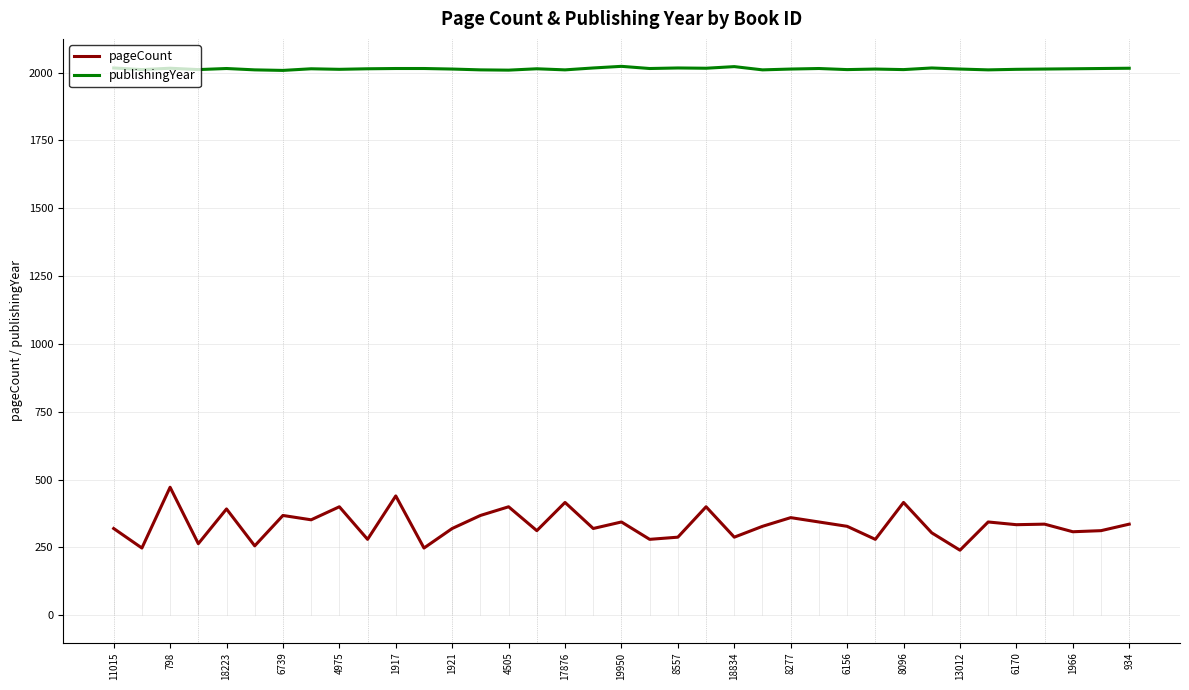

True or false: publishingYear and pageCount cross at least once.

False